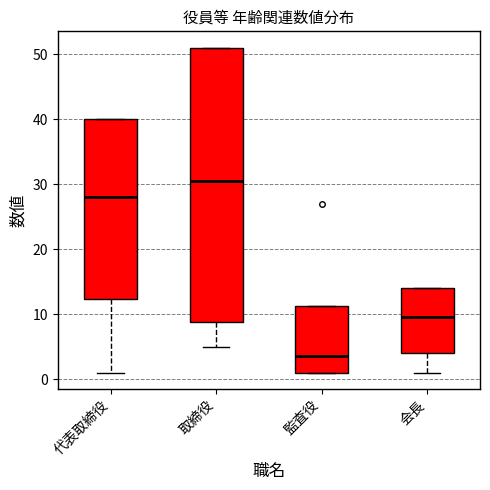

Which box's median line is the lowest?

監査役